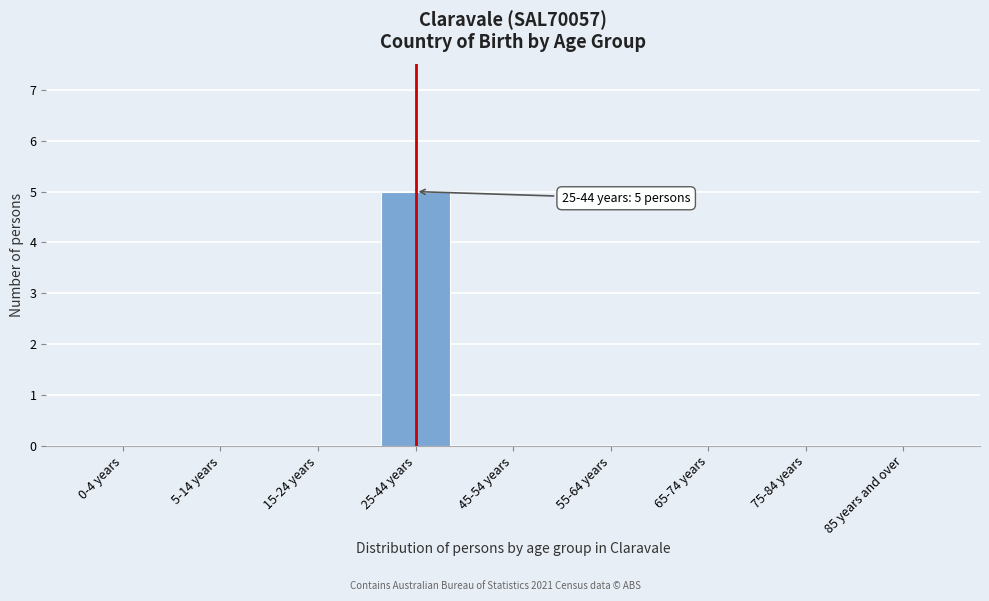

Reading left to right, extract all data points from this chart.

0-4 years=0	5-14 years=0	15-24 years=0	25-44 years=5	45-54 years=0	55-64 years=0	65-74 years=0	75-84 years=0	85 years and over=0